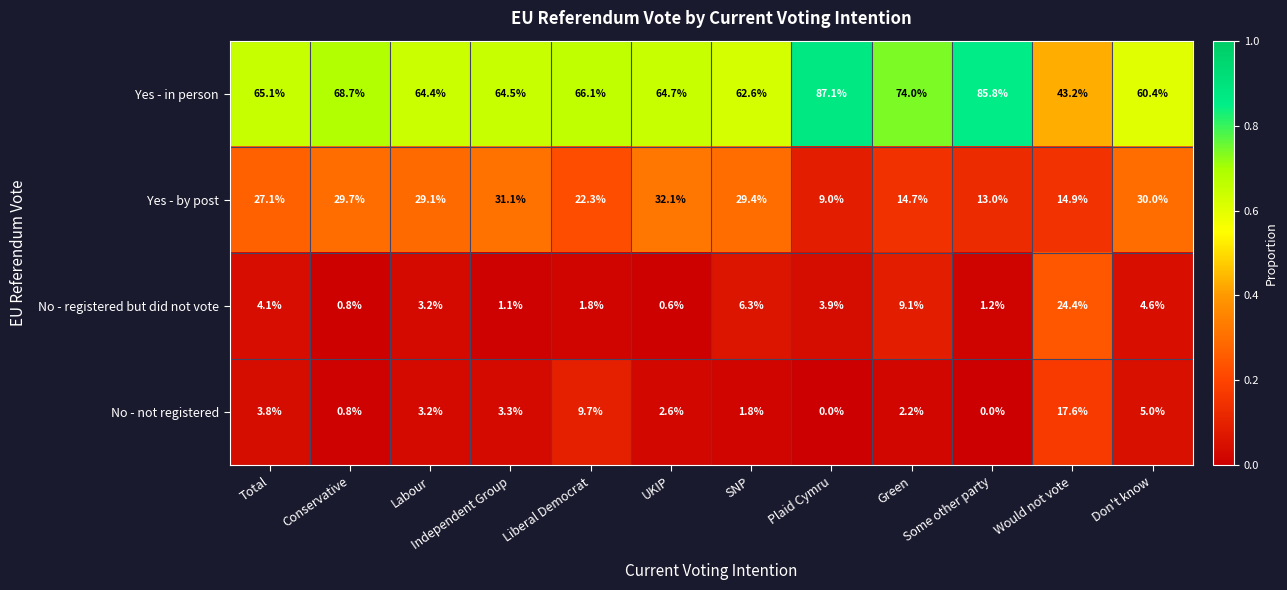

Which series changed the most between Total and Labour?

Yes - by post